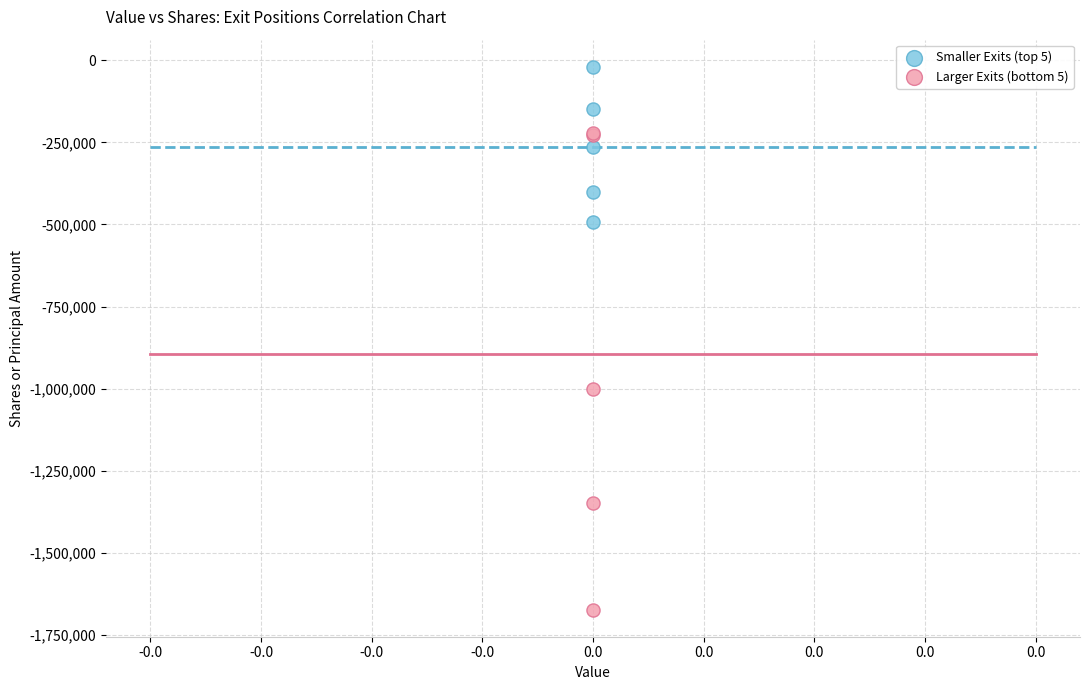

Across all series, what Y value is closest to -846320?

-1000000